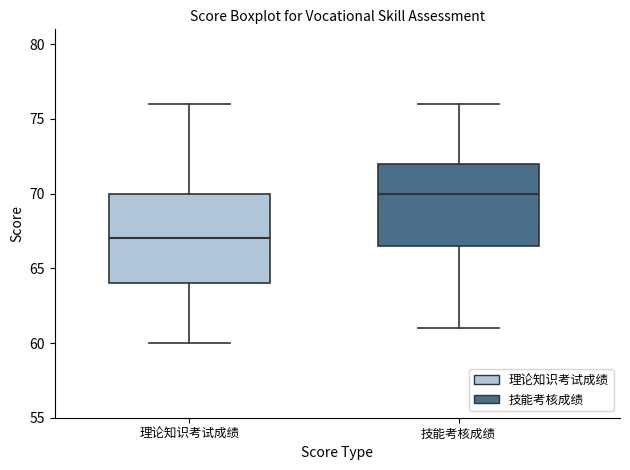

Reading left to right, read every box against the y-axis: the position of its median line, the range the box covers, and the ends of its whiskers. The values are not printed on the chart, so give them approximately, as read against the axis.

理论知识考试成绩: median 67.0, box 64.0 to 70.0, whiskers 60.0 to 76.0
技能考核成绩: median 70.0, box 66.5 to 72.0, whiskers 61.0 to 76.0